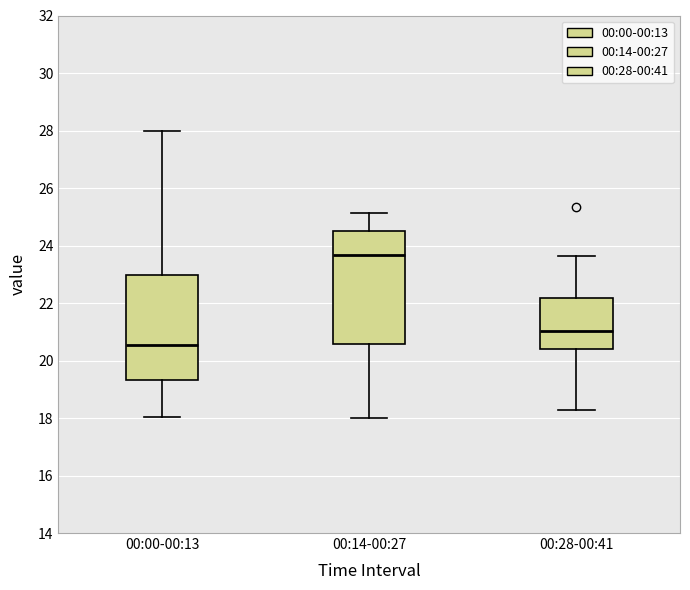

Which box's median line is the lowest?

00:00-00:13